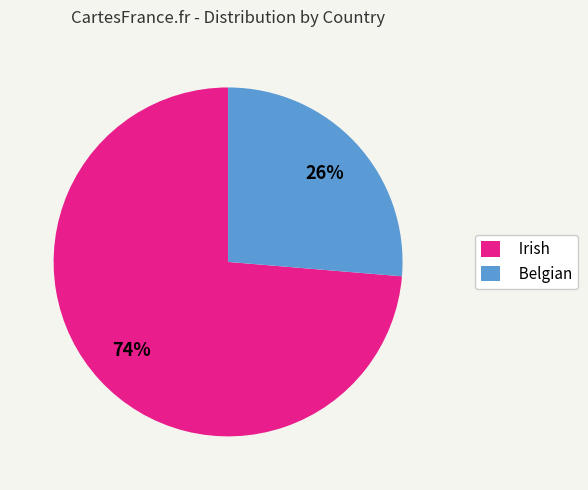

Does Belgian account for over 50% of the chart?

No